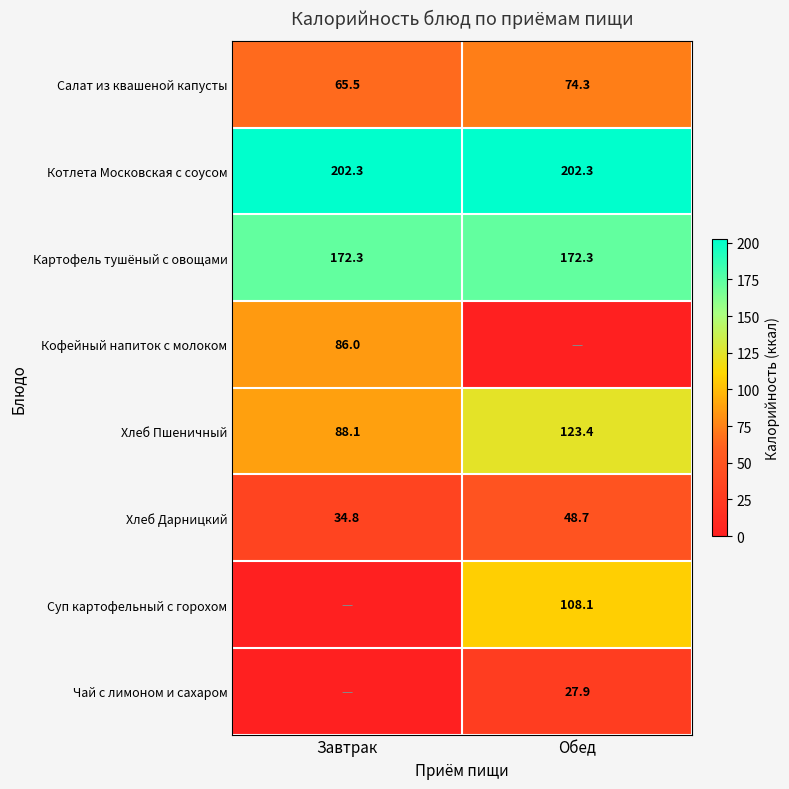

What is the spread (max minus min) of values at Обед?

202.3